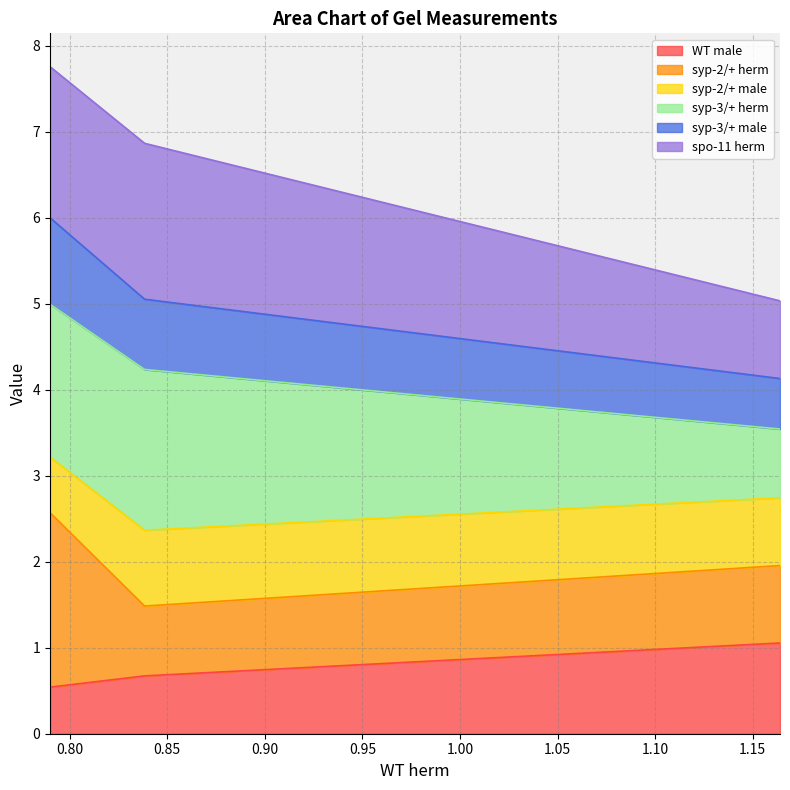

What is the highest value of the WT male series?

1.1